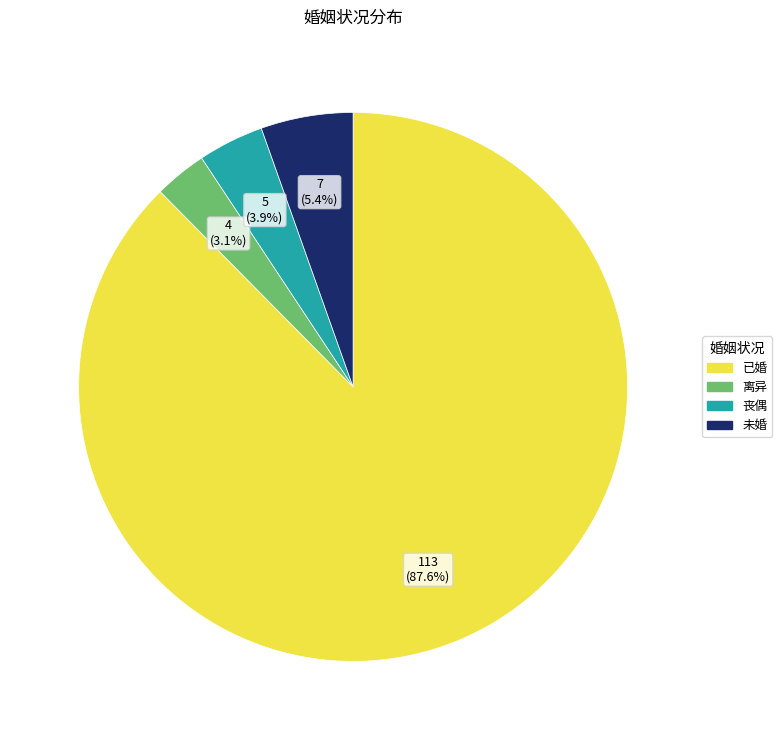

Count the number of slices in the pie.

4